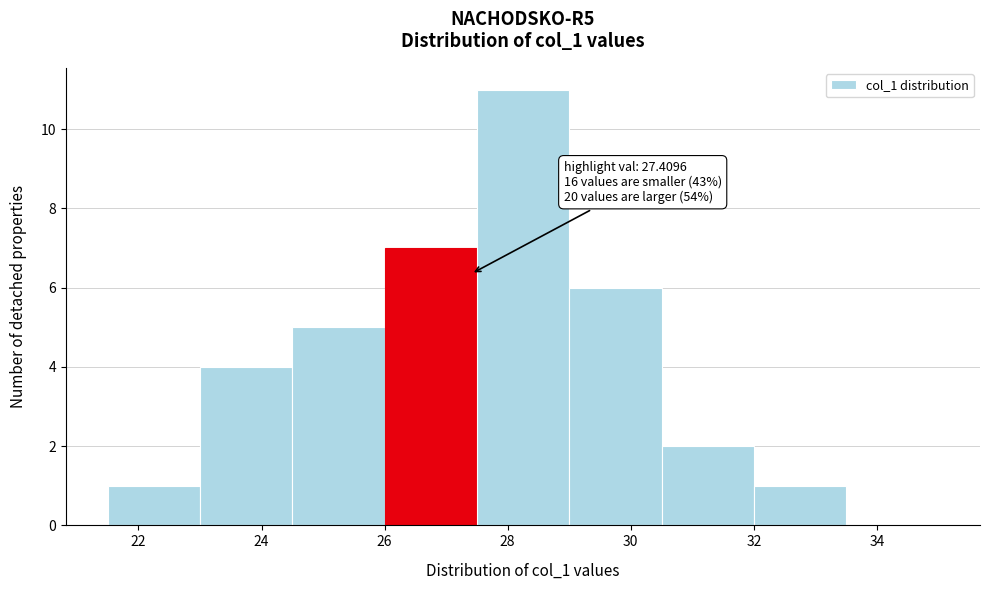

Which range on the x-axis has the tallest bar?

27.5 to 29.0